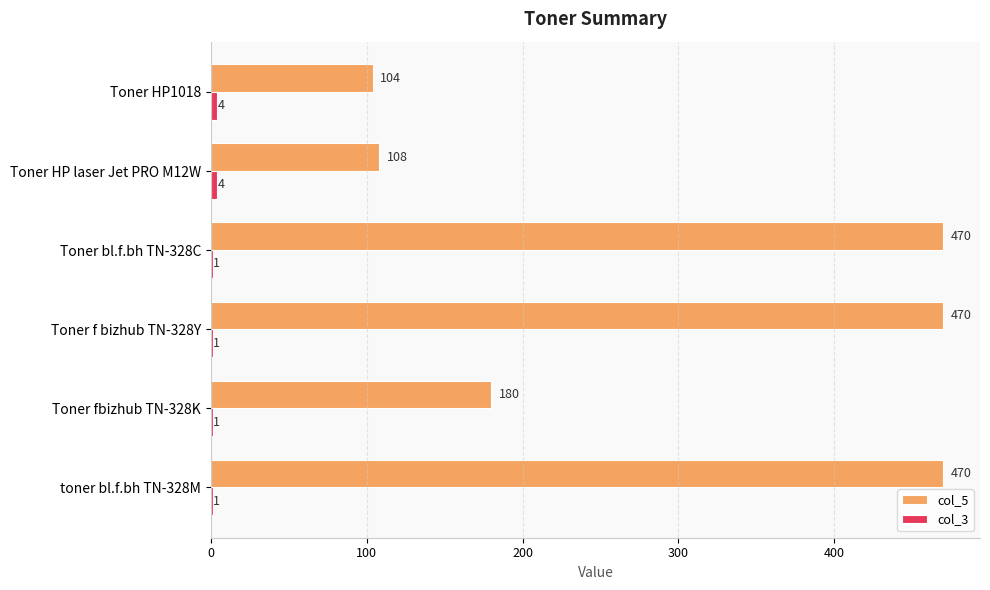

At which label is col_5 closest to 287?

Toner fbizhub TN-328K